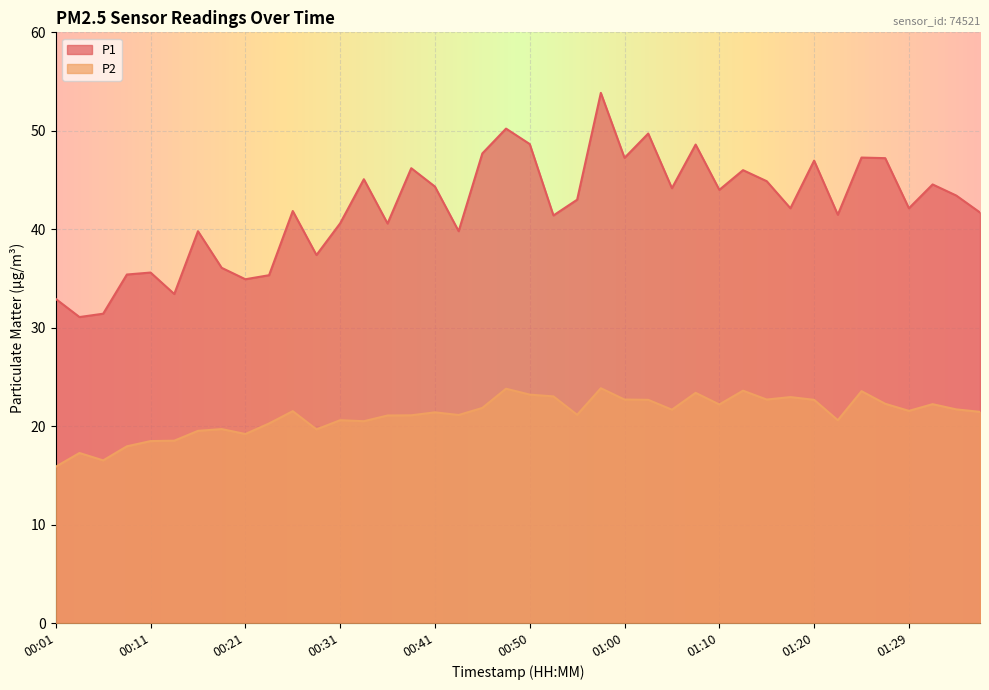

The P1 series shows 35.4 at 00:09. True or false?

True